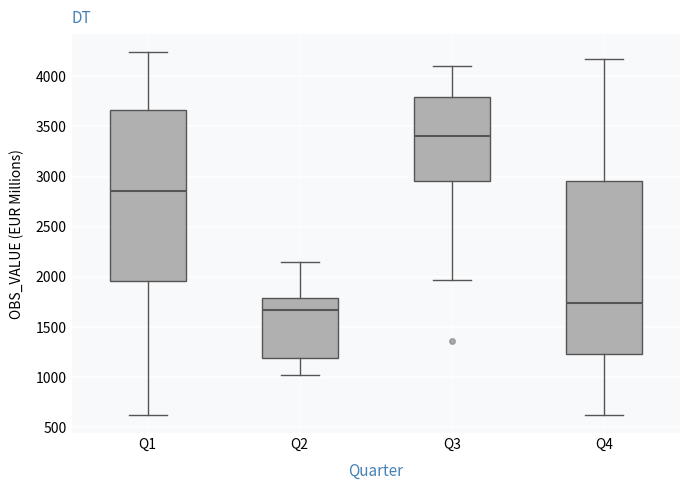

Where does the lower whisker of the box for Q1 end on the y-axis? The values are not printed on the chart, so give them approximately, as read against the axis.

600